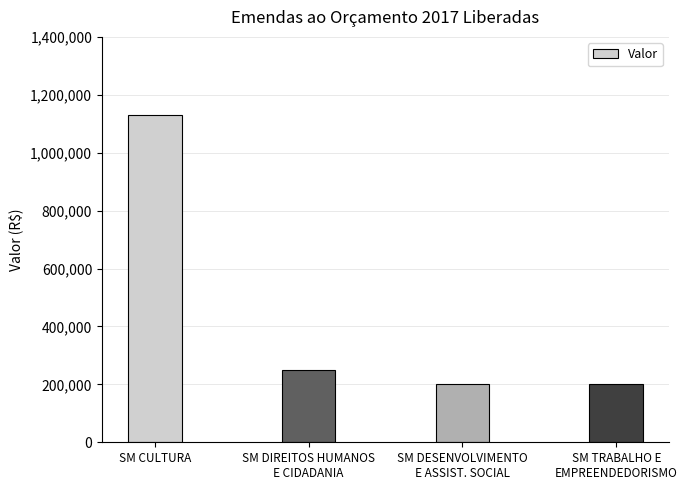

Read the value at SM TRABALHO E
EMPREENDEDORISMO, to the nearest 100.

200000